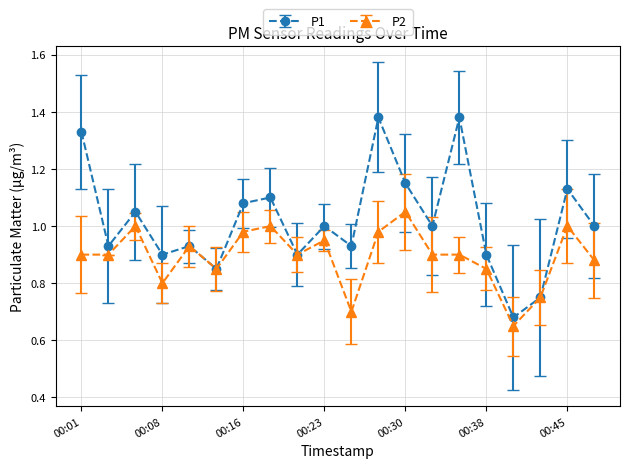

List the series in order of their peak value, lowest first.

P2, P1